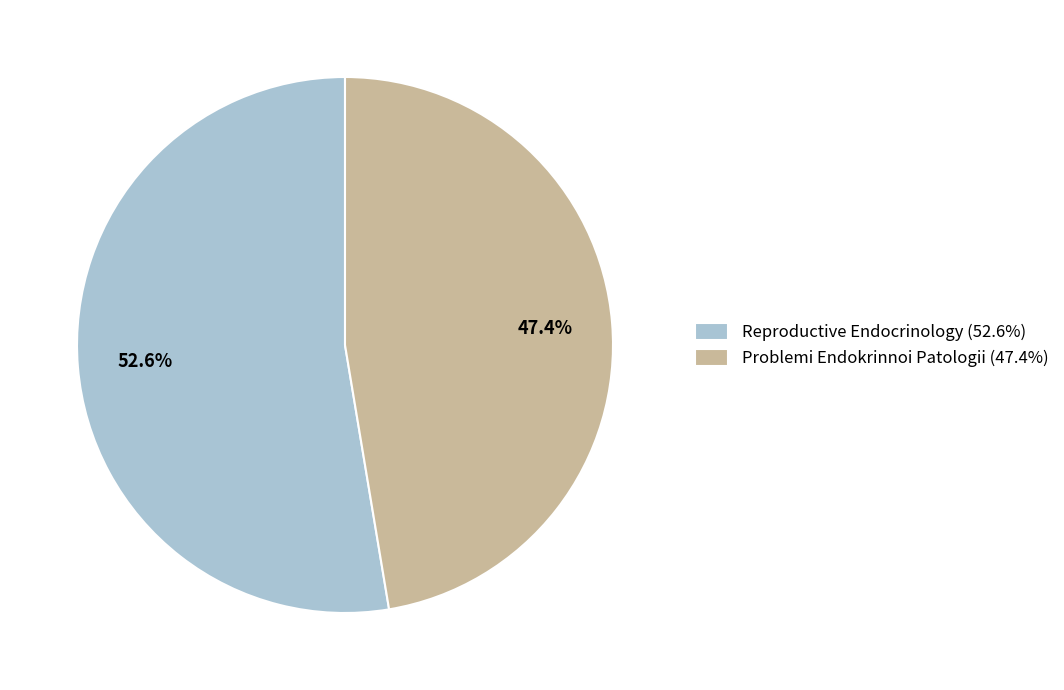

Does Problemi Endokrinnoi Patologii account for over 50% of the chart?

No